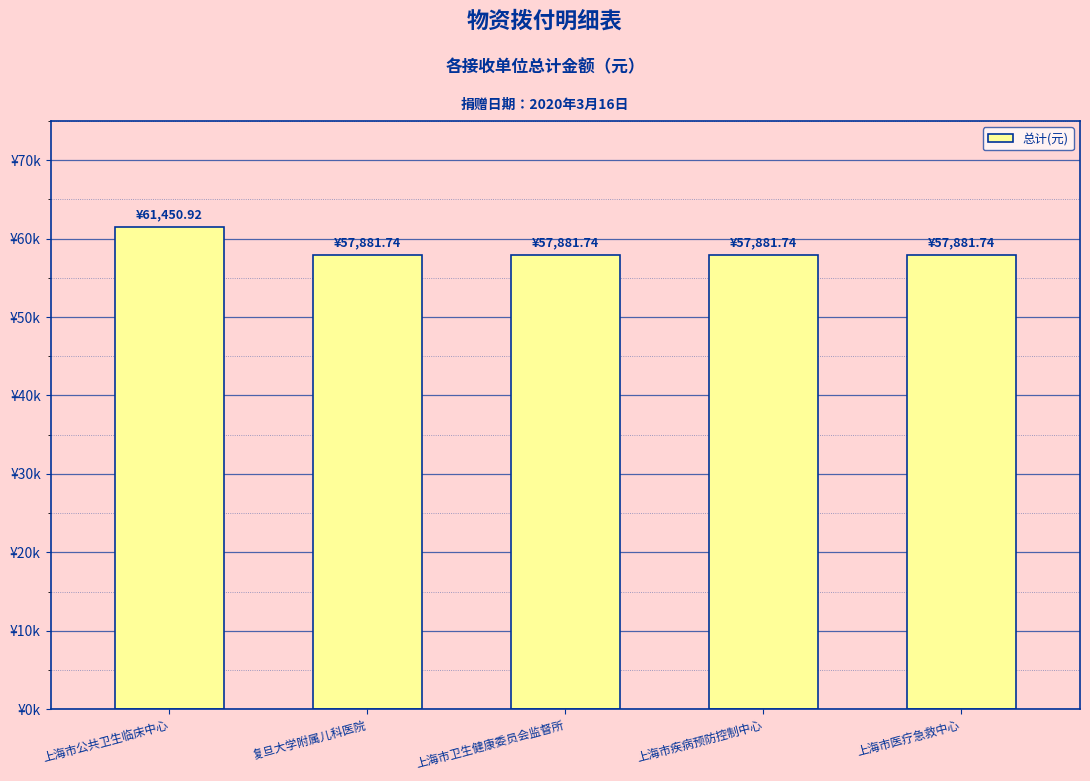

Does the chart contain any negative values?

No